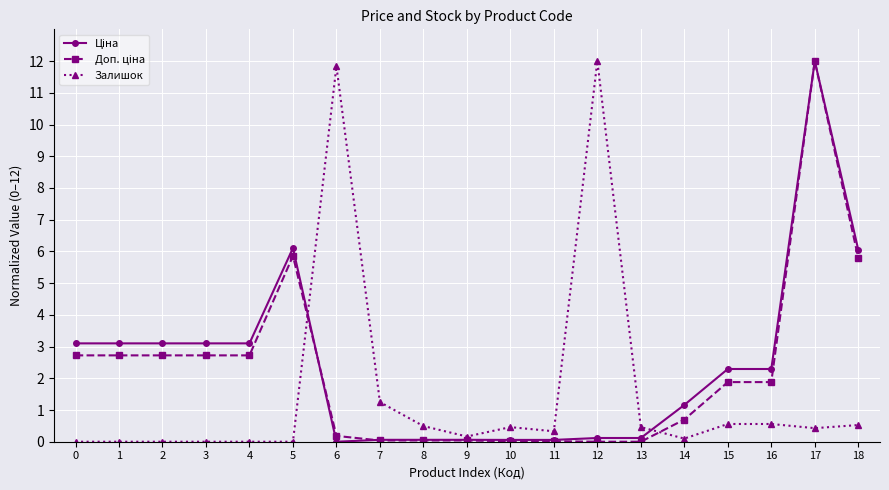

At how many categories does at least one series exceed 0?

19